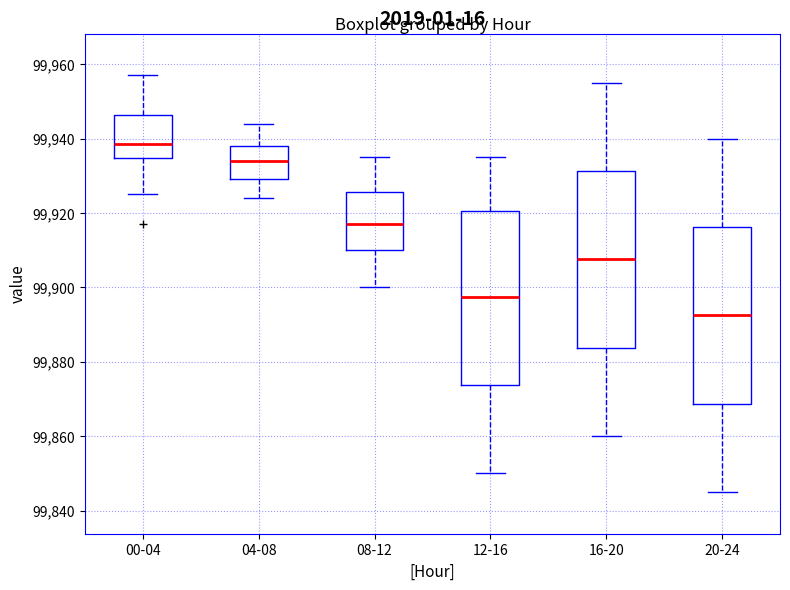

Where is the lower edge of the box for 04-08 on the y-axis? The values are not printed on the chart, so give them approximately, as read against the axis.

99930